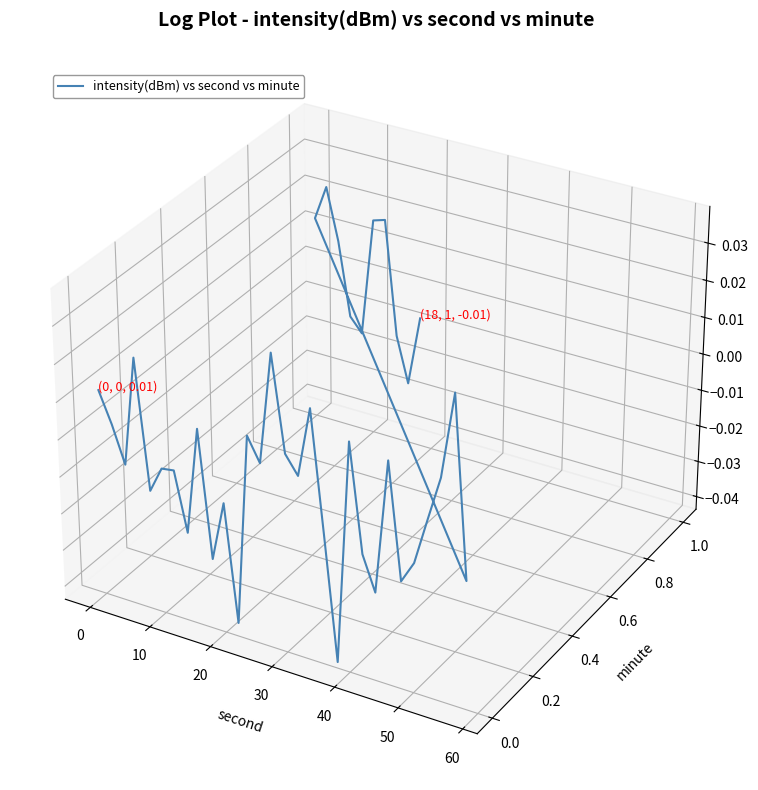

What is the label of the 8th point from the left?

60